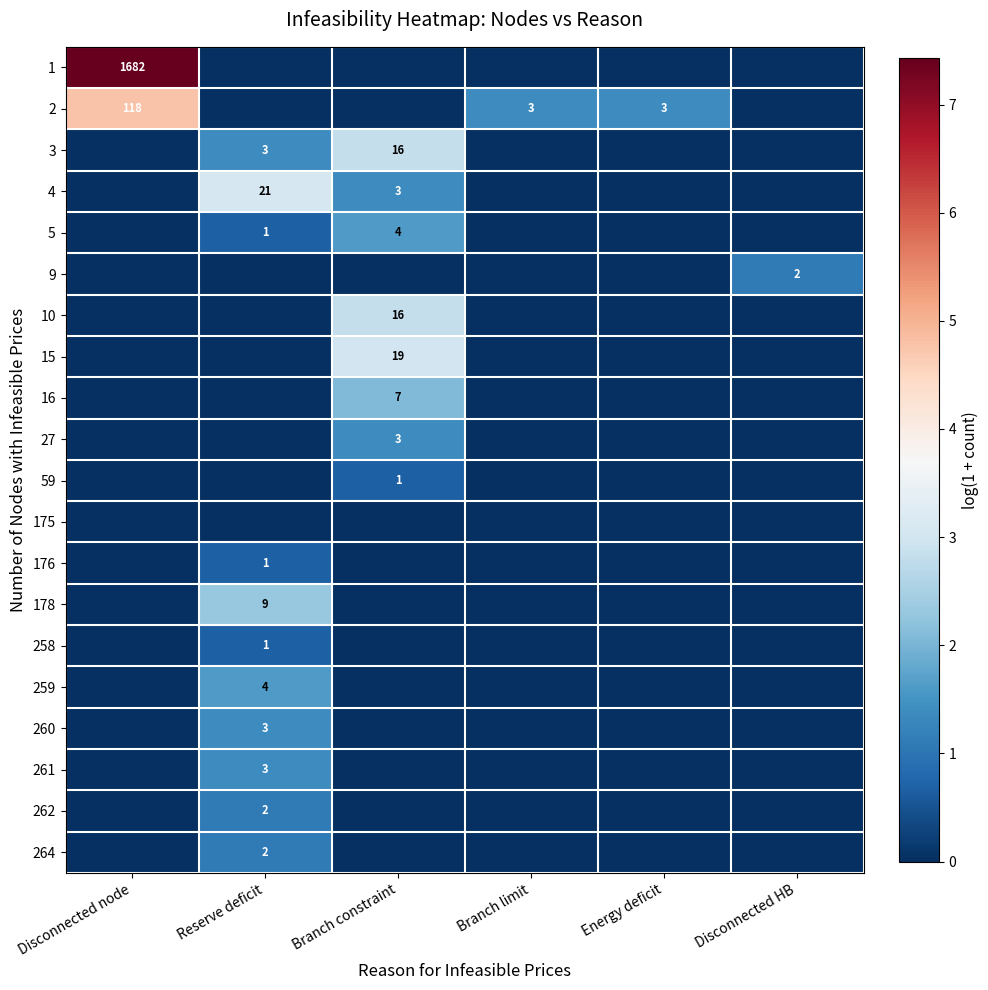

Which label corresponds to the largest value in the chart?

Disconnected node